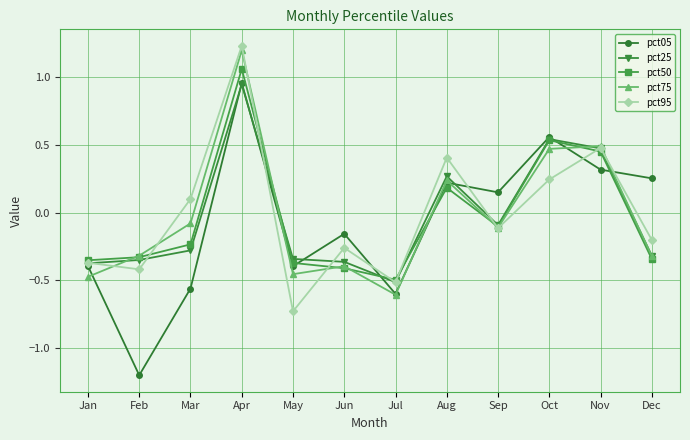

At which category is the sum across all series the highest?

Apr